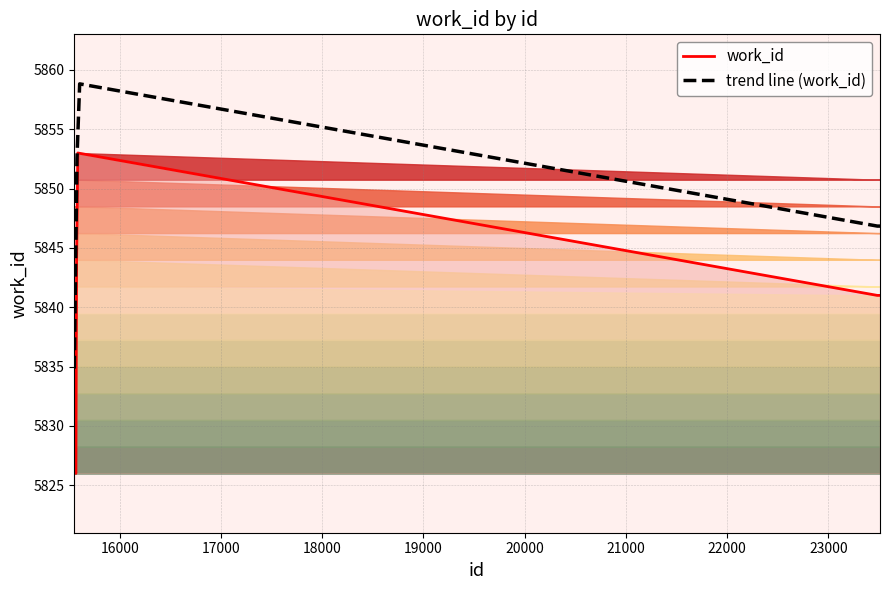

The value at 23510 is 1600. True or false?

False